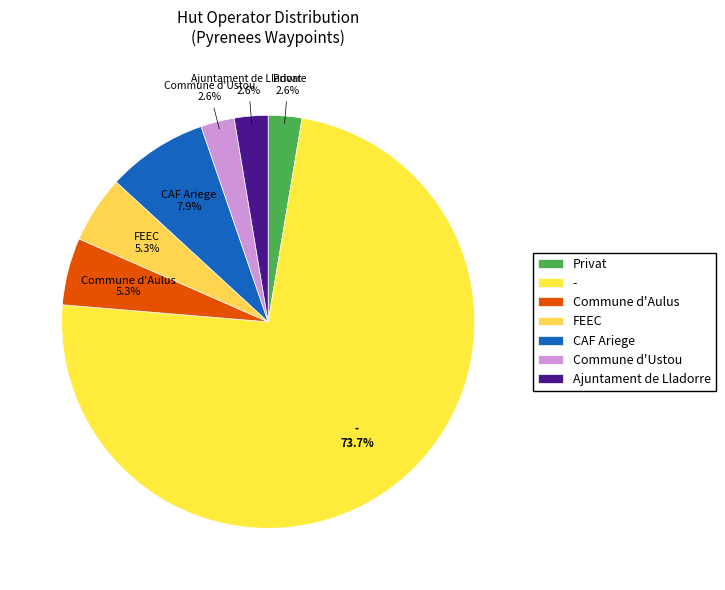

What is the largest slice in the pie chart?

-